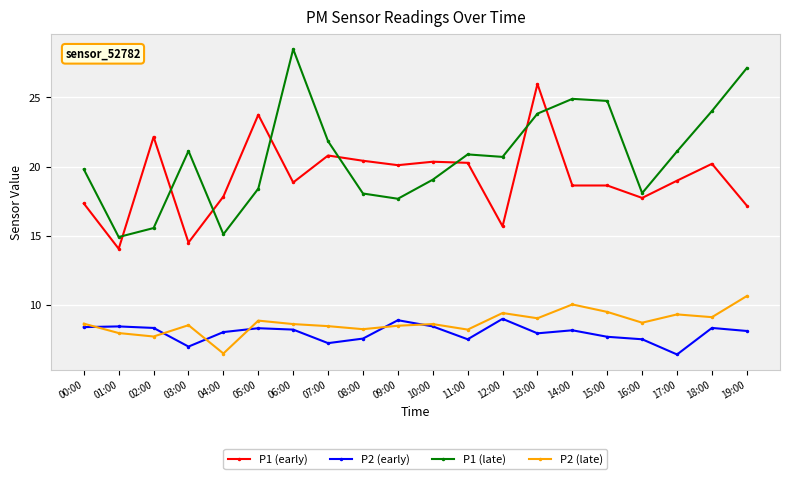

Which series has the largest total across all categories?

P1 (late)